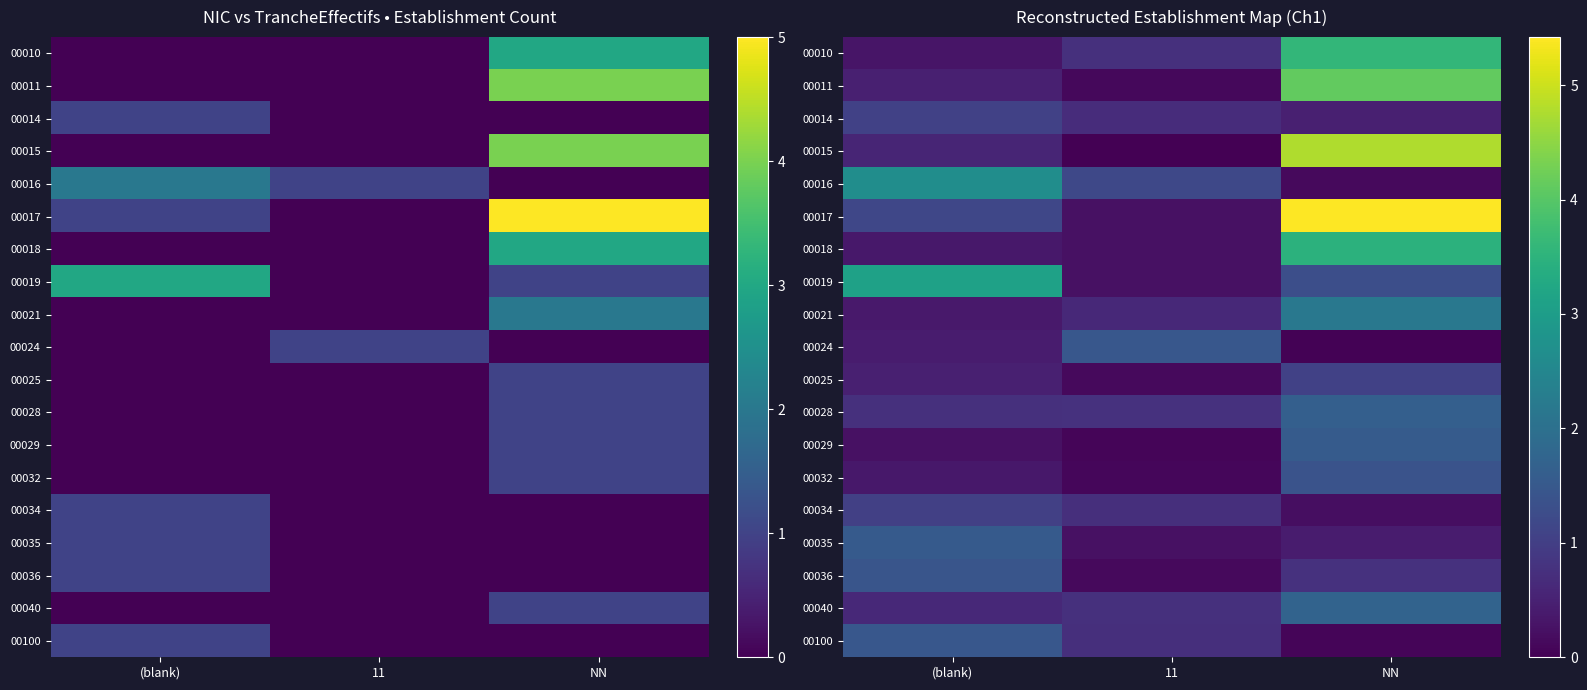

At which category is the sum across all series the highest?

NN